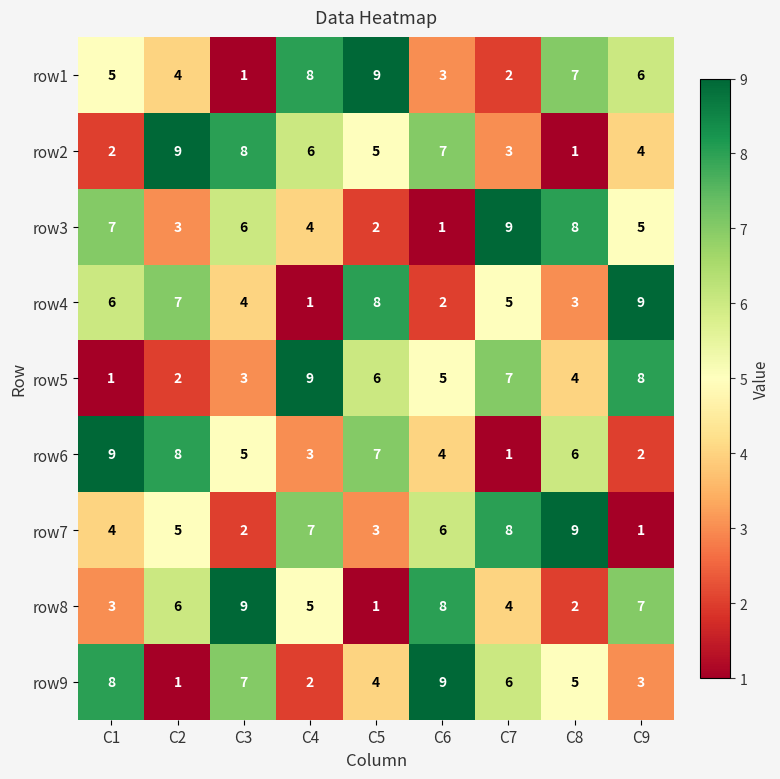

Is the value of row3 at C3 greater than the value of row2 at C1?

Yes